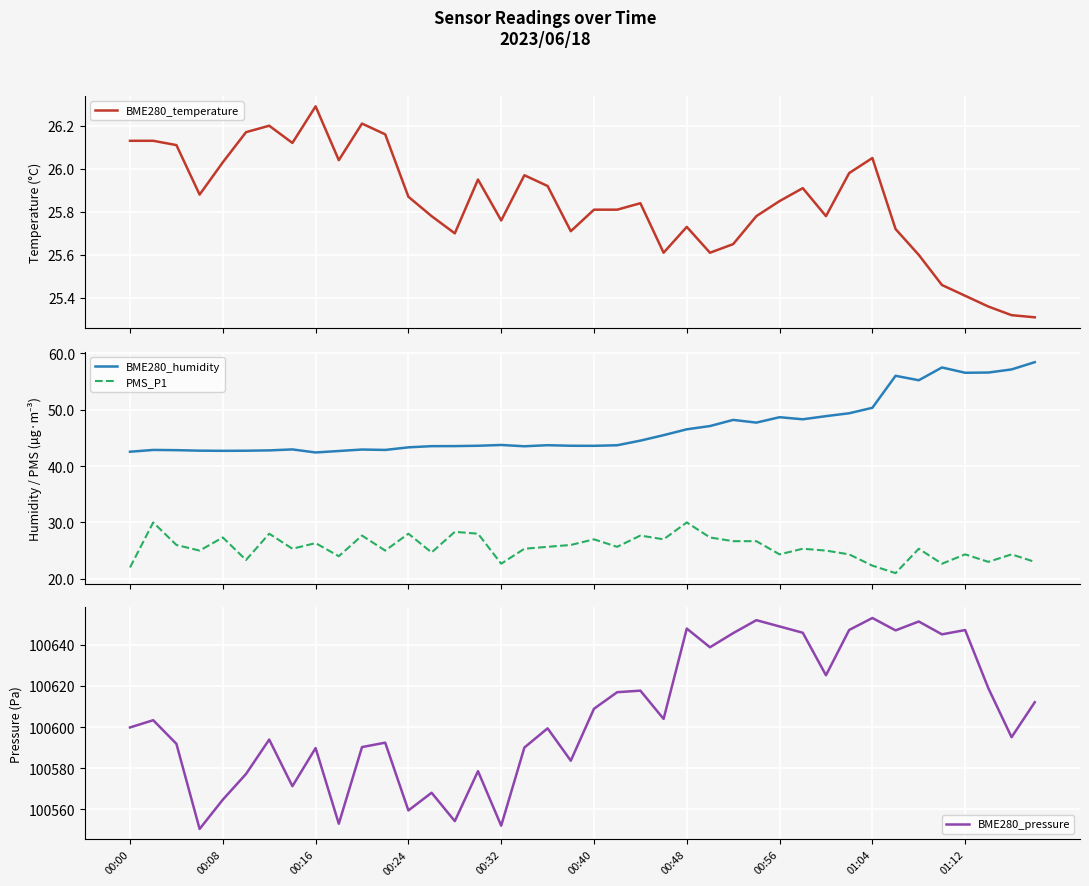

Is this an area chart (filled region under the line)?

No